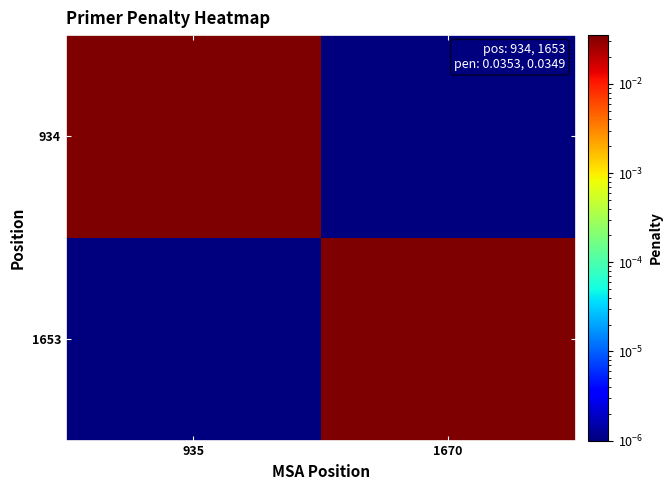

Rank the series by their maximum value, from lowest to highest.

1653, 934